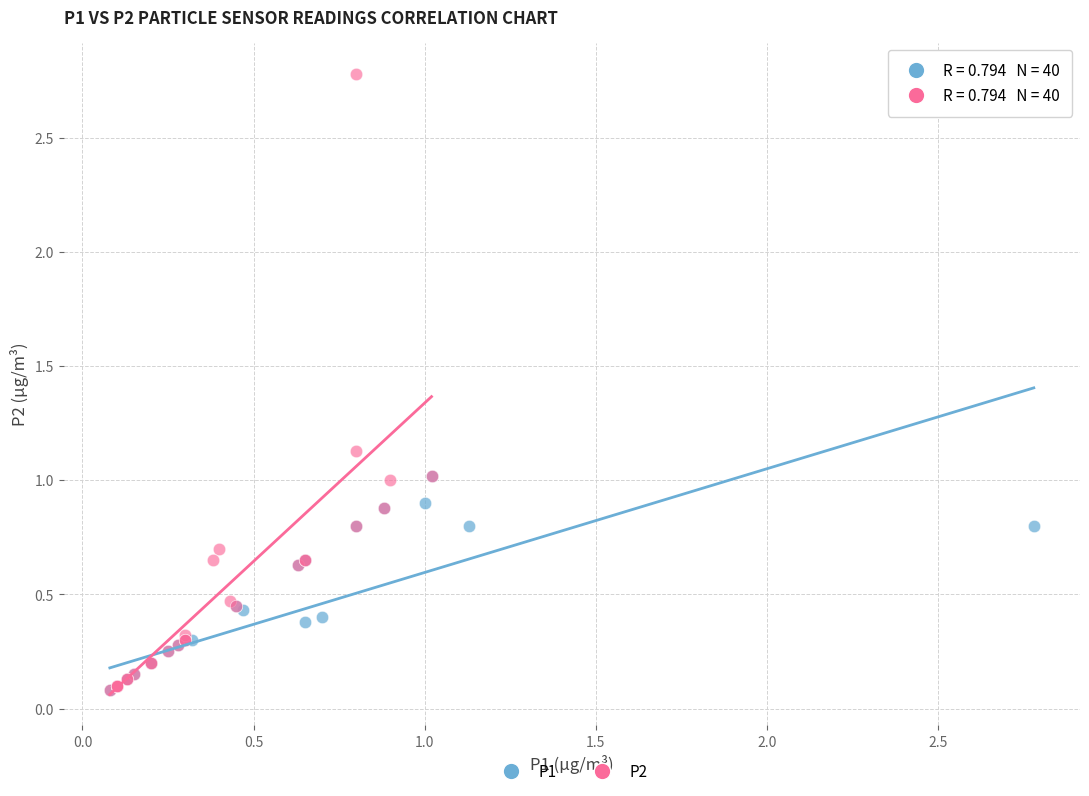

Which series contains the highest Y value?

P2